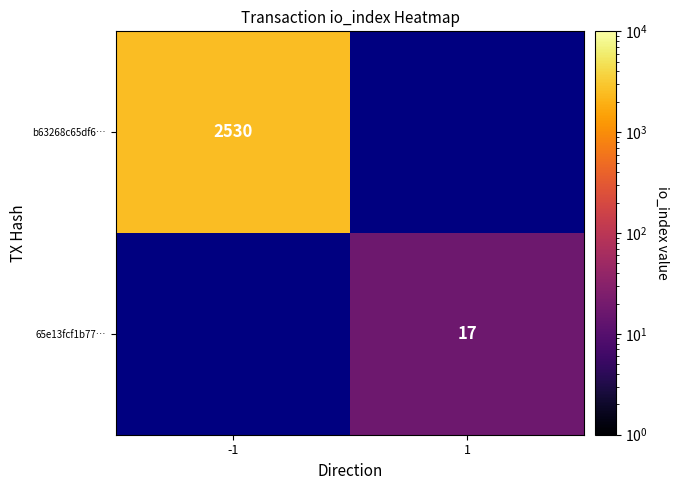

Is the value of b63268c65df6… at -1 greater than the value of 65e13fcf1b77… at 1?

Yes